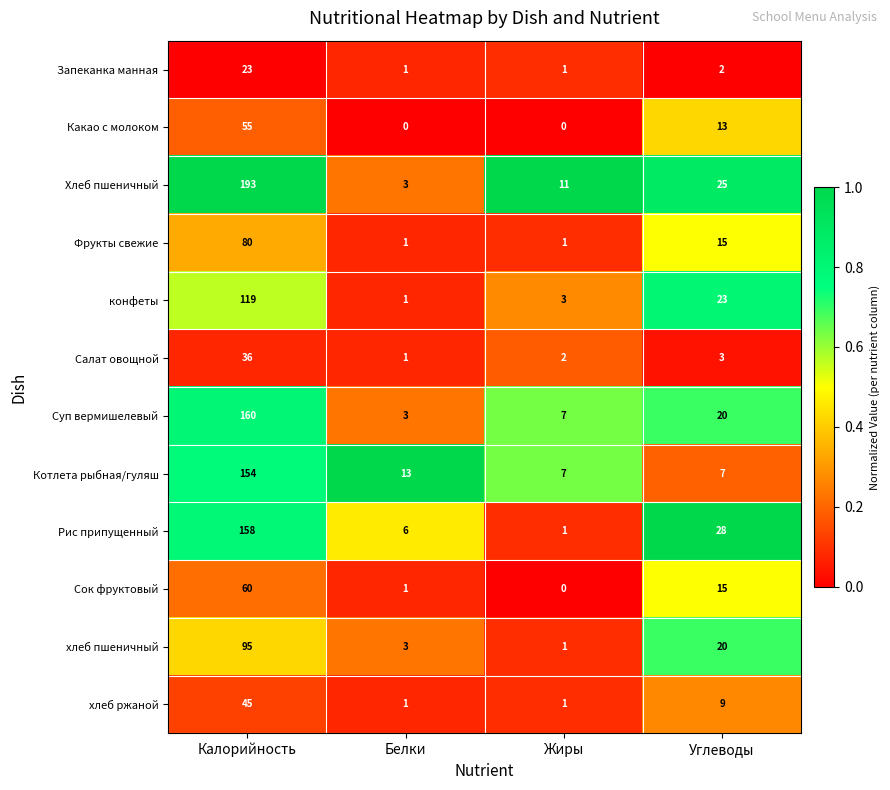

True or false: Сок фруктовый has a value of 2 at Белки.

False